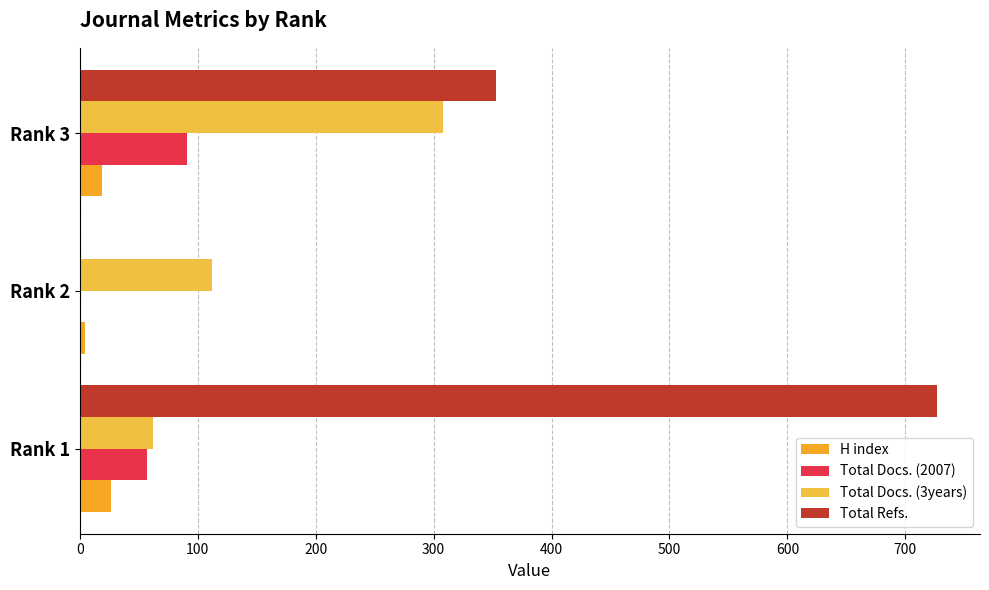

How many distinct data groups are displayed?

4